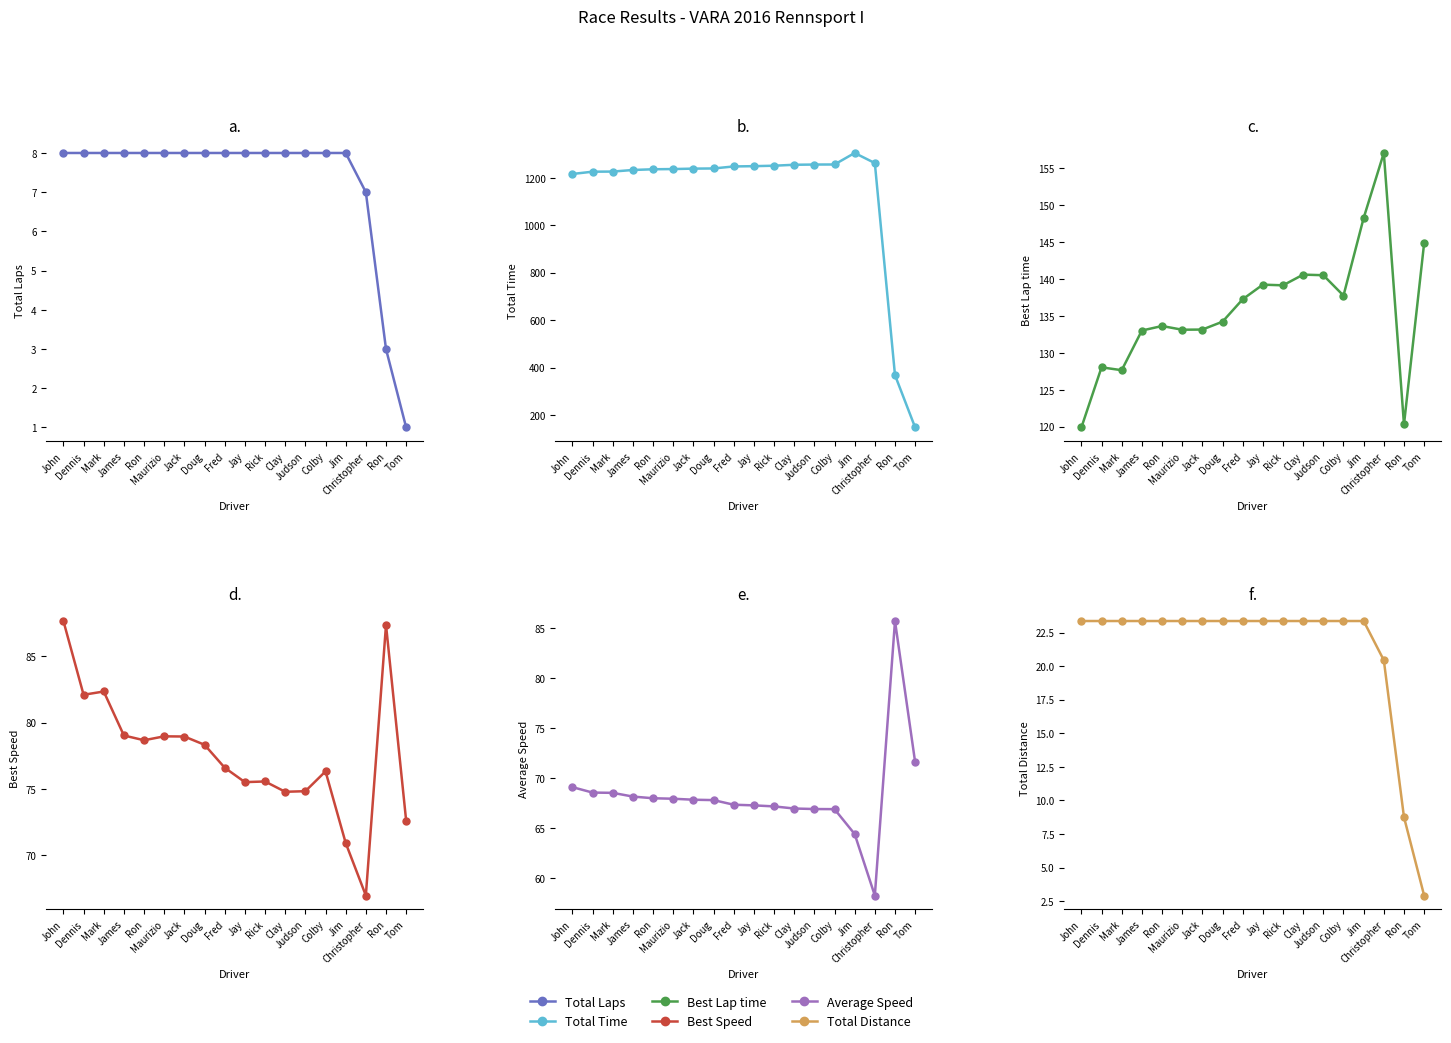

Is this an area chart (filled region under the line)?

No